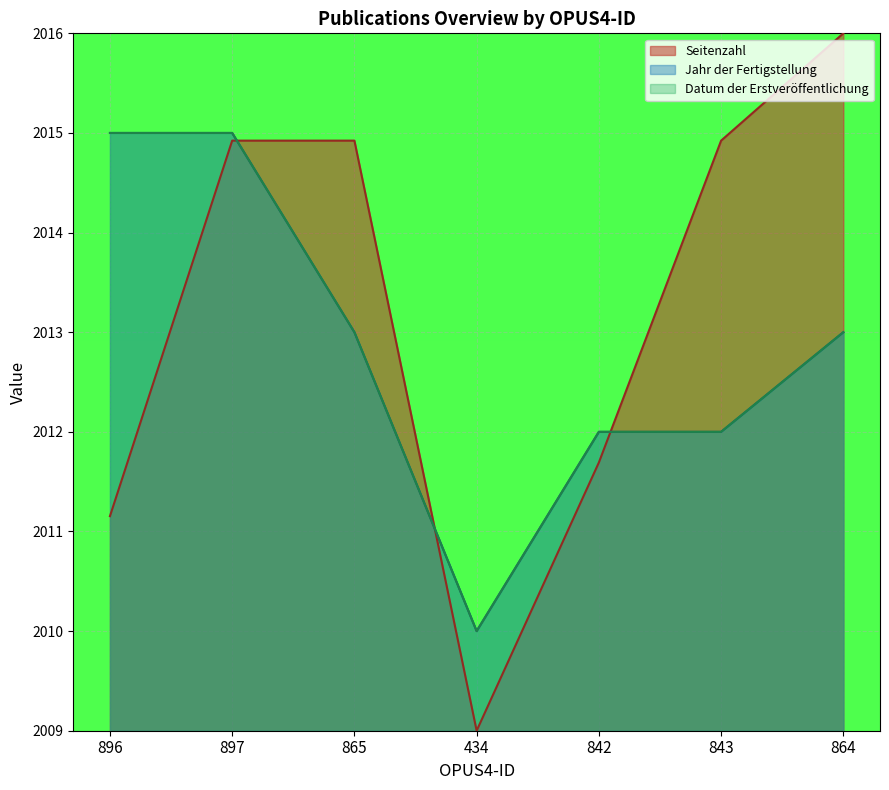

What is the label of the 7th point from the right?

896